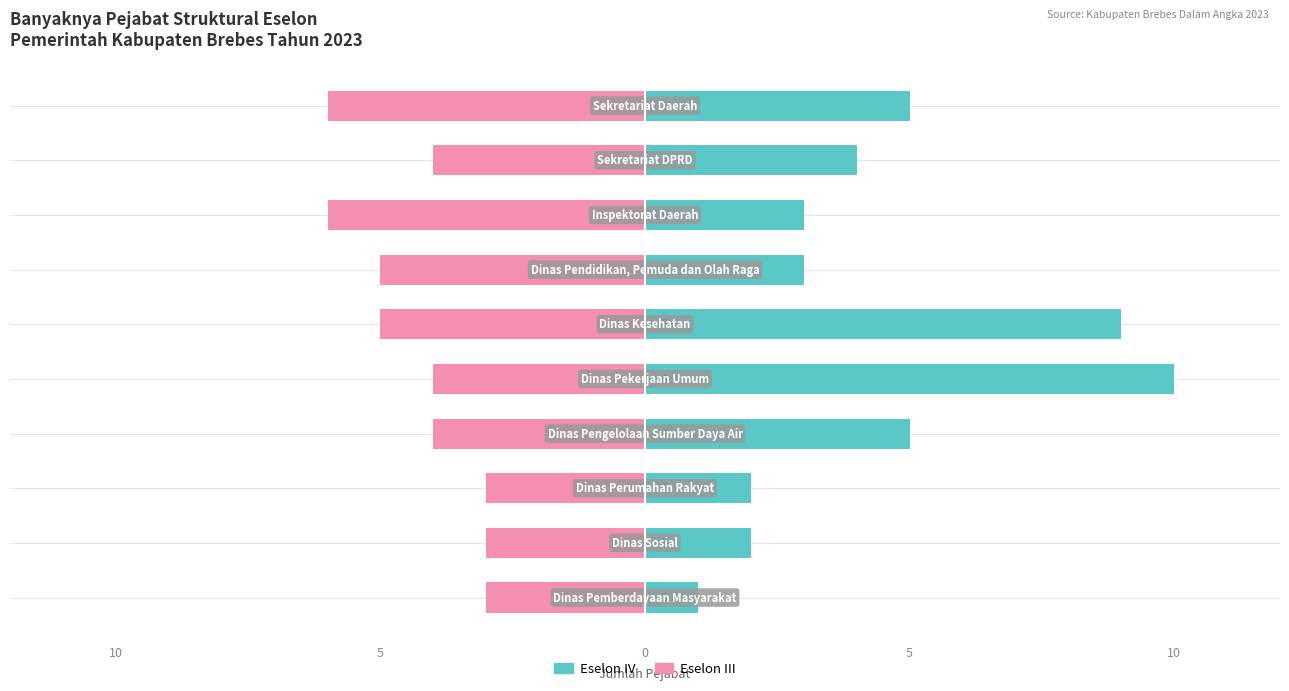

How many categories are shown in the chart?

10